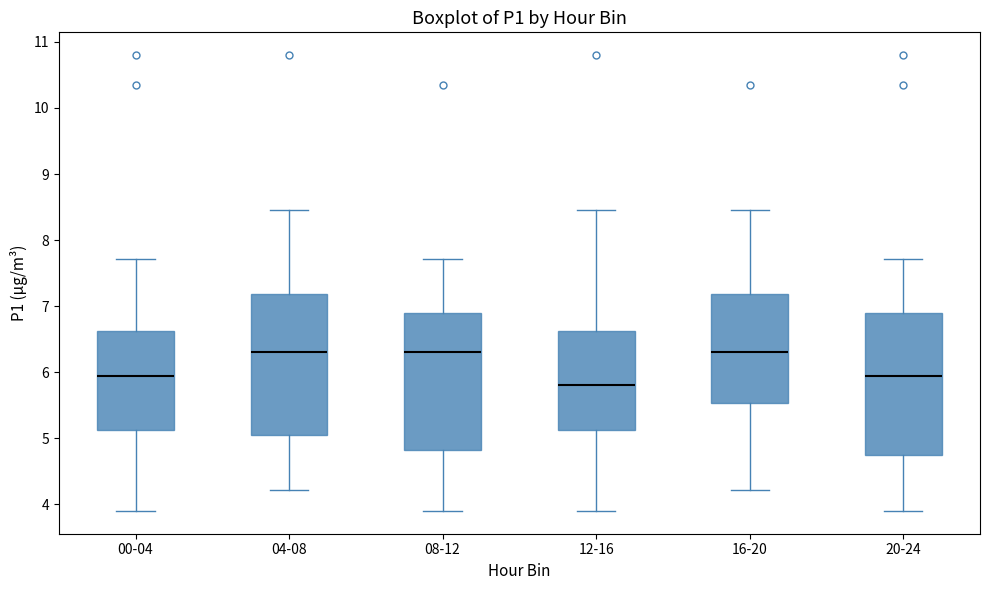

Reading left to right, transcribe this box plot: for each box, give where its median line is, the range the box spans, and where its two whiskers end, as read against the y-axis. The values are not printed on the chart, so give them approximately, as read against the axis.

00-04: median 6.0, box 5.1 to 6.6, whiskers 3.9 to 7.7
04-08: median 6.3, box 5.1 to 7.2, whiskers 4.2 to 8.5
08-12: median 6.3, box 4.8 to 6.9, whiskers 3.9 to 7.7
12-16: median 5.8, box 5.1 to 6.6, whiskers 3.9 to 8.5
16-20: median 6.3, box 5.5 to 7.2, whiskers 4.2 to 8.5
20-24: median 6.0, box 4.8 to 6.9, whiskers 3.9 to 7.7